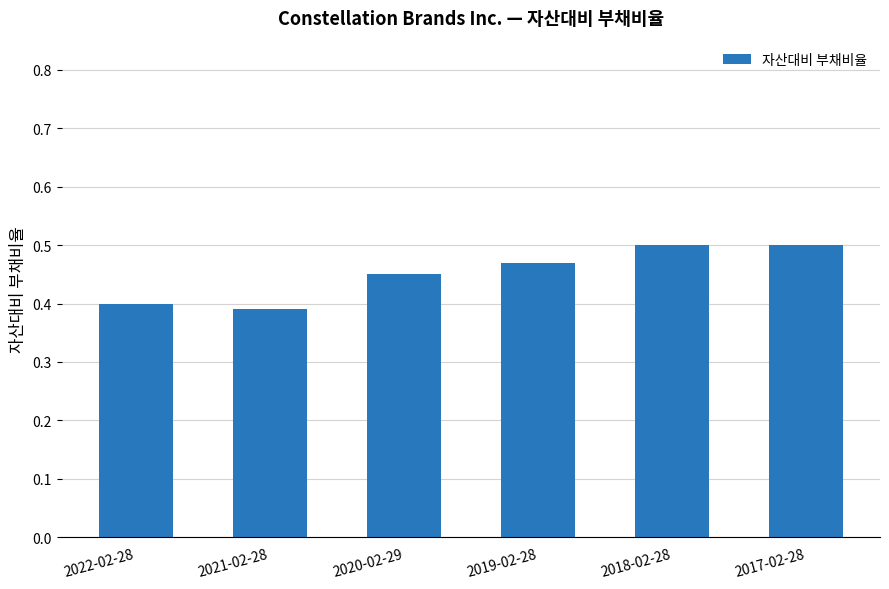

True or false: the data shows 0.3 at 2020-02-29.

False